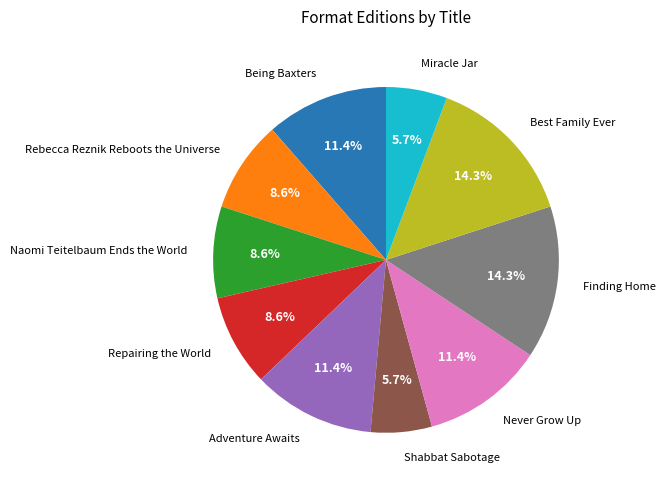

Count the number of slices in the pie.

10